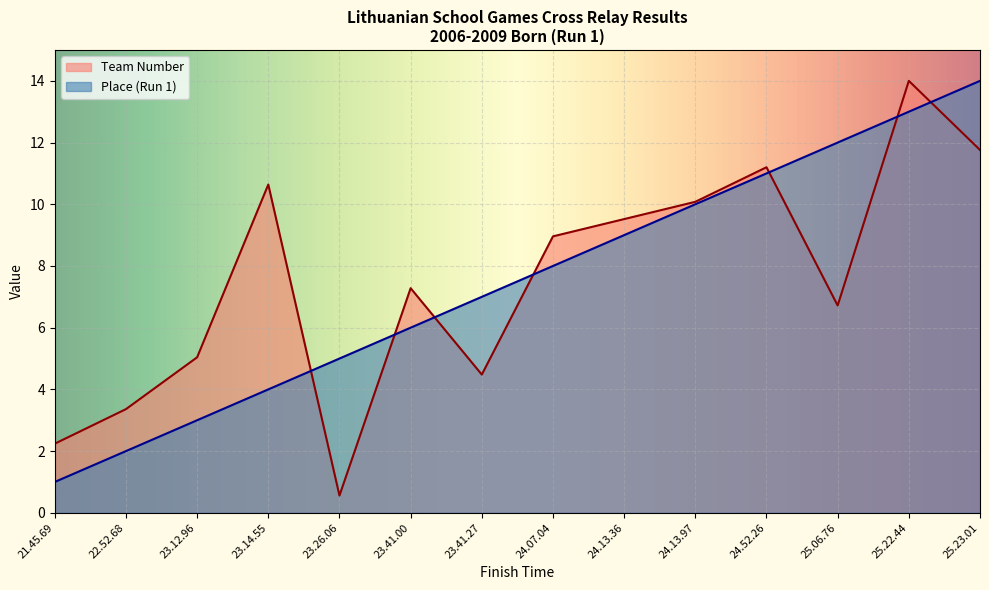

True or false: Team Number has more than 0 points higher than both neighbors.

True